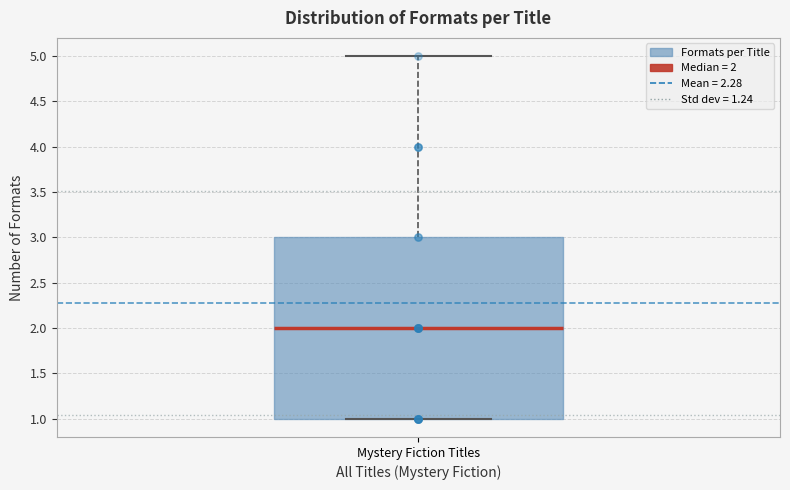

Where is the lower edge of the box for Mystery Fiction Titles on the y-axis? The values are not printed on the chart, so give them approximately, as read against the axis.

1